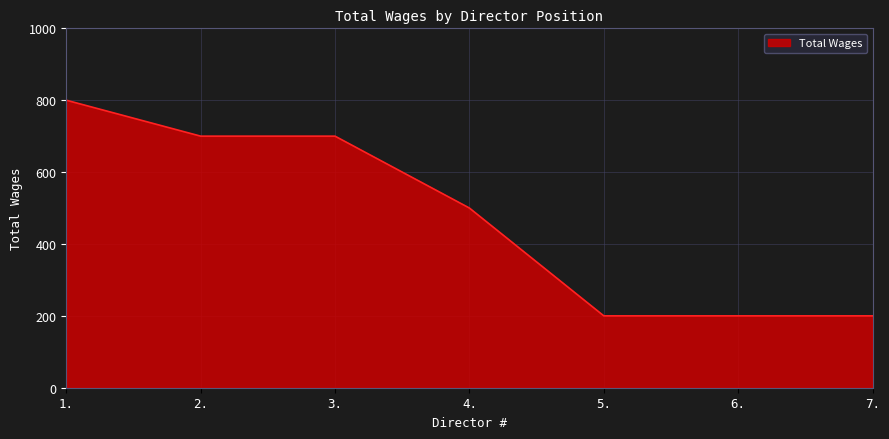

The chart shows a value of 200 at 6.. True or false?

True